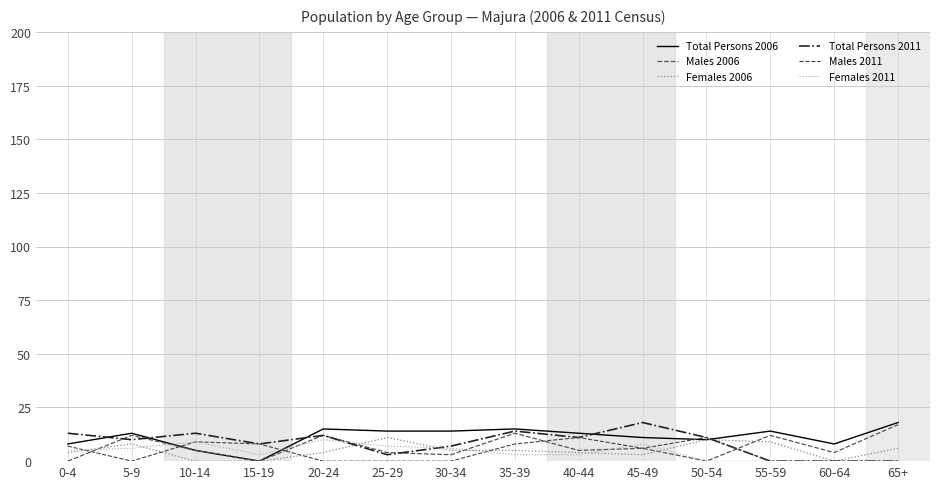

Is this an area chart (filled region under the line)?

No